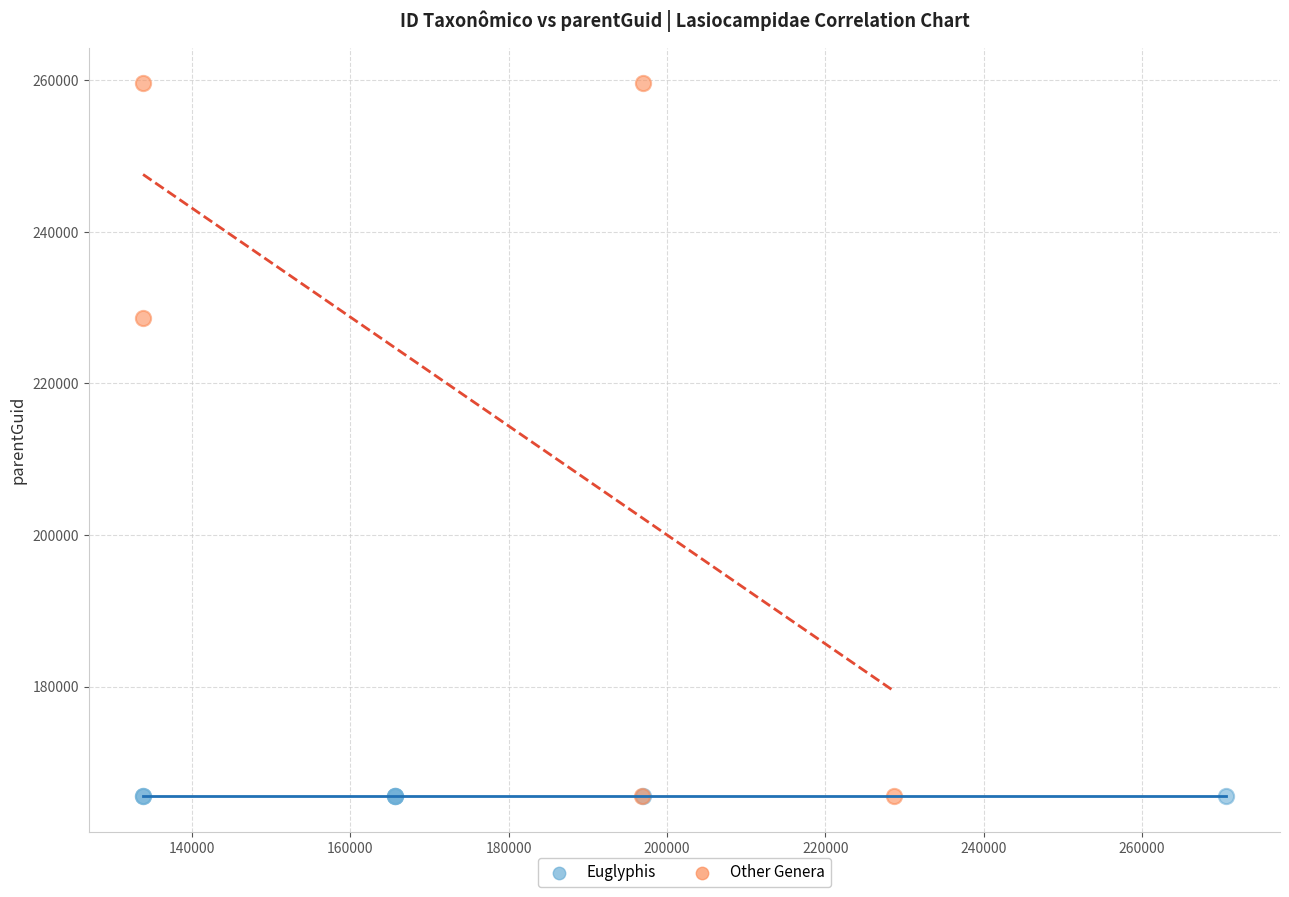

Which series contains the highest Y value?

Other Genera